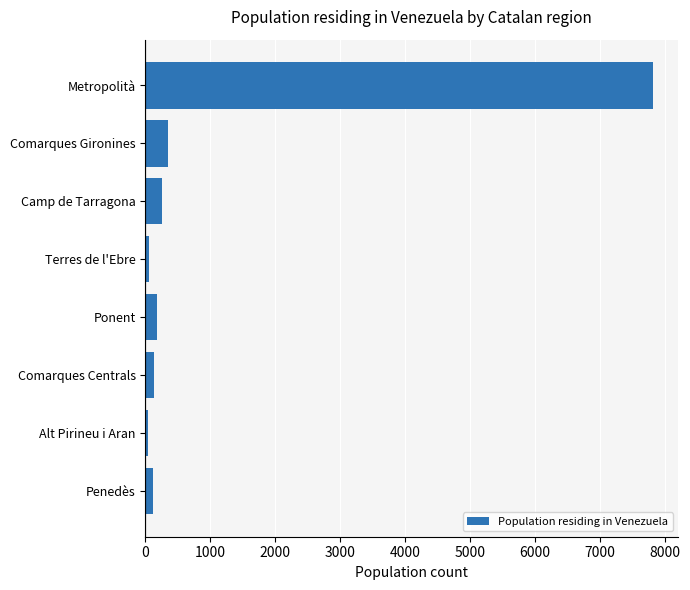

Between Comarques Gironines and Penedès, which is larger?

Comarques Gironines